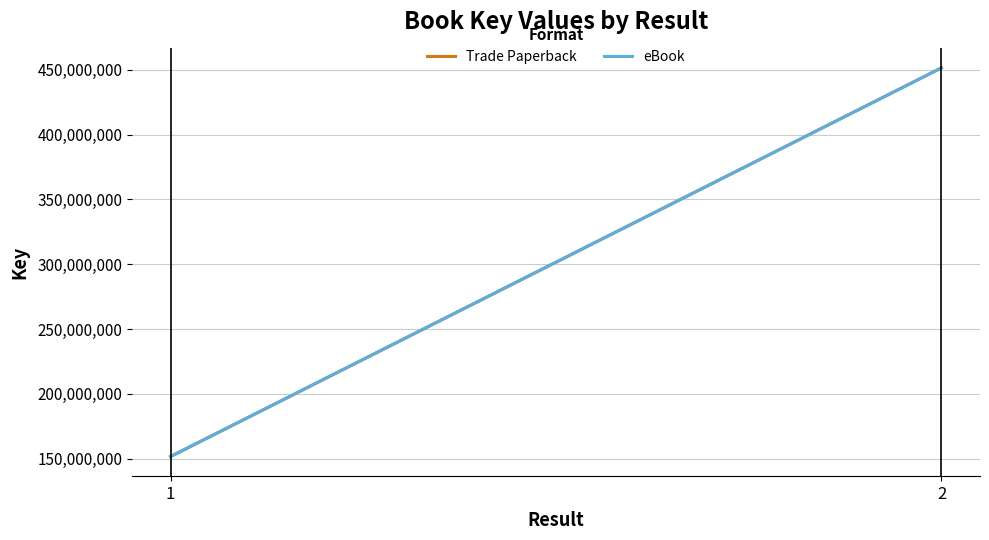

What is the value of the eBook point at the 1st from the left?

151768136